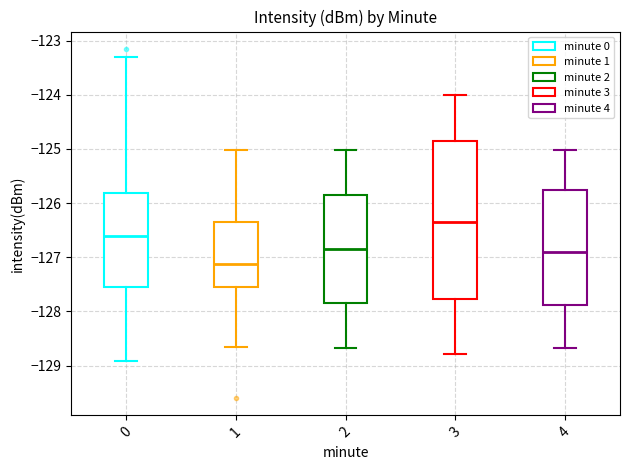

Reading left to right, transcribe this box plot: for each box, give where its median line is, the range the box spans, and where its two whiskers end, as read against the y-axis. The values are not printed on the chart, so give them approximately, as read against the axis.

0: median -126.6, box -127.6 to -125.8, whiskers -128.9 to -123.3
1: median -127.1, box -127.5 to -126.4, whiskers -128.7 to -125.0
2: median -126.8, box -127.8 to -125.8, whiskers -128.7 to -125.0
3: median -126.3, box -127.8 to -124.8, whiskers -128.8 to -124.0
4: median -126.9, box -127.9 to -125.8, whiskers -128.7 to -125.0